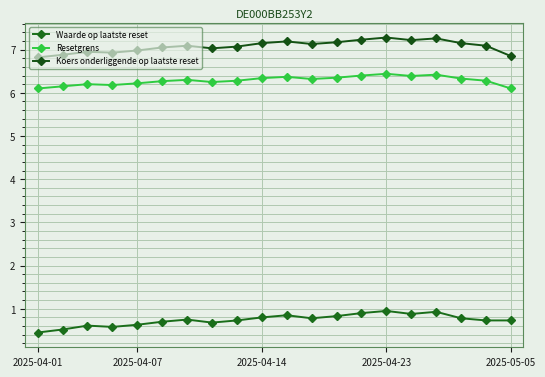

What is the difference between the second highest and minimum values in the Resetgrens series?

0.3